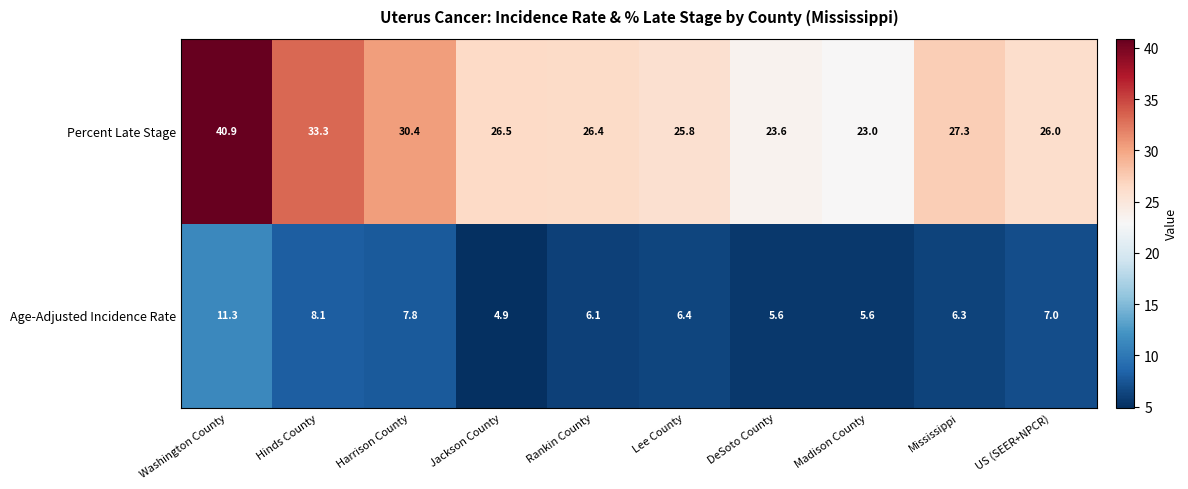

List the series in order of their overall mean, lowest first.

Age-Adjusted Incidence Rate, Percent Late Stage